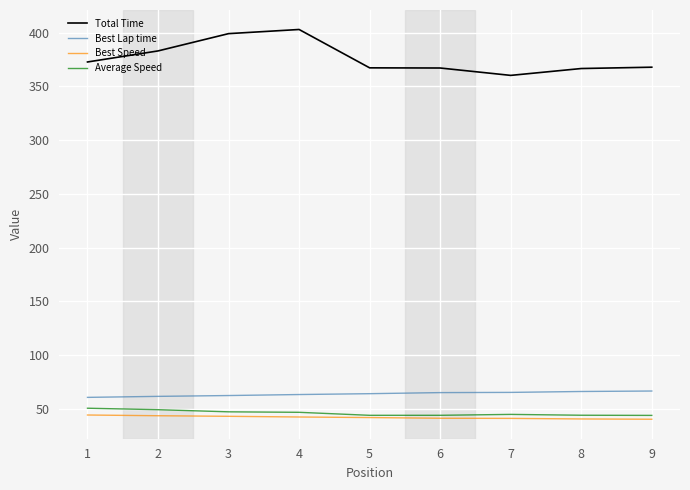

Which series has the largest total across all categories?

Total Time